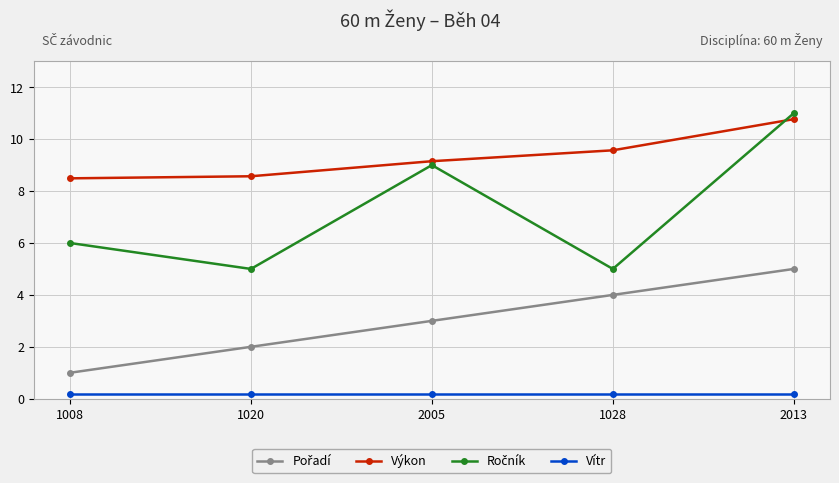

At how many categories does at least one series exceed 8?

5